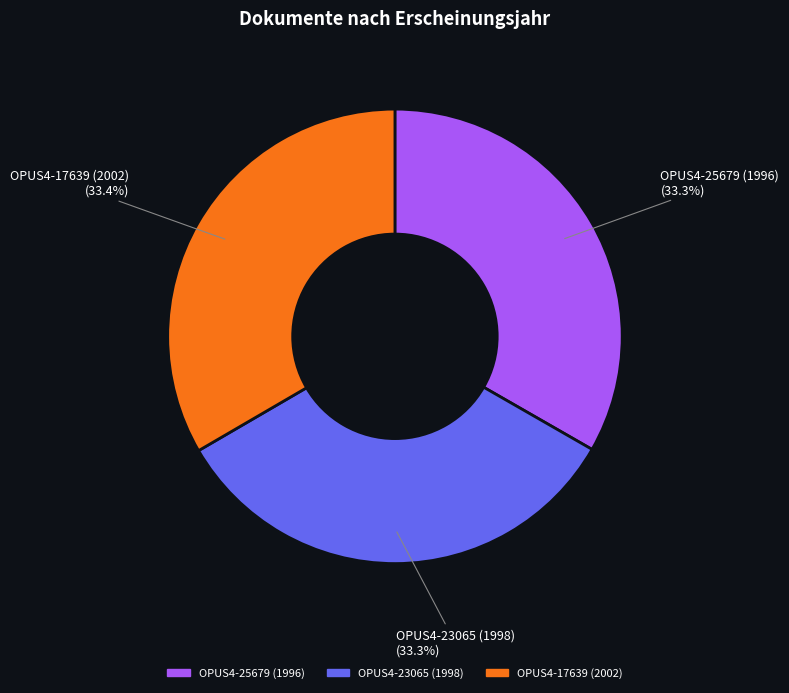

Does OPUS4-17639 (2002) account for over 50% of the chart?

No